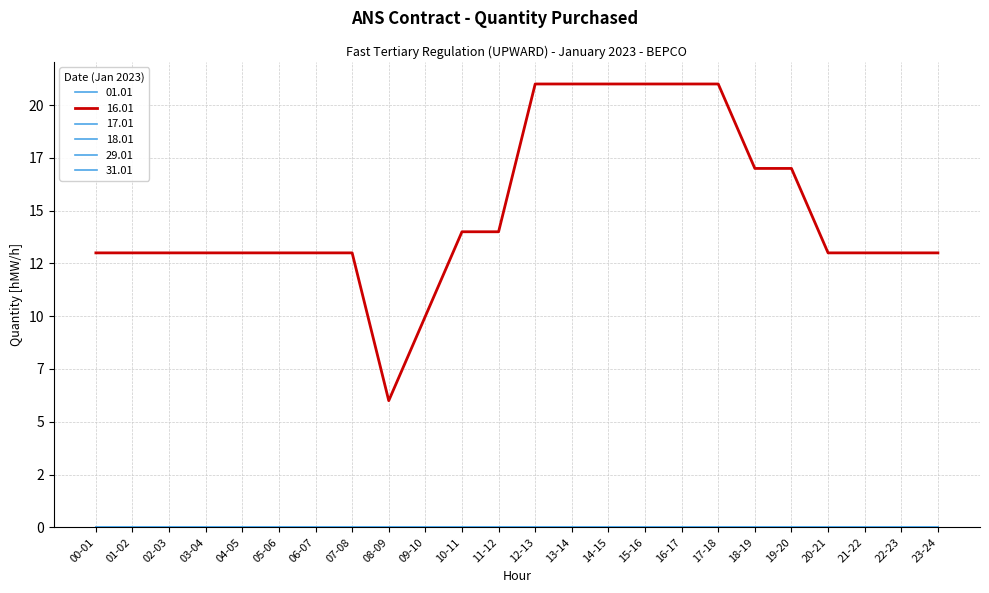

What is the value of the 16.01 point at the 20th from the left?

17